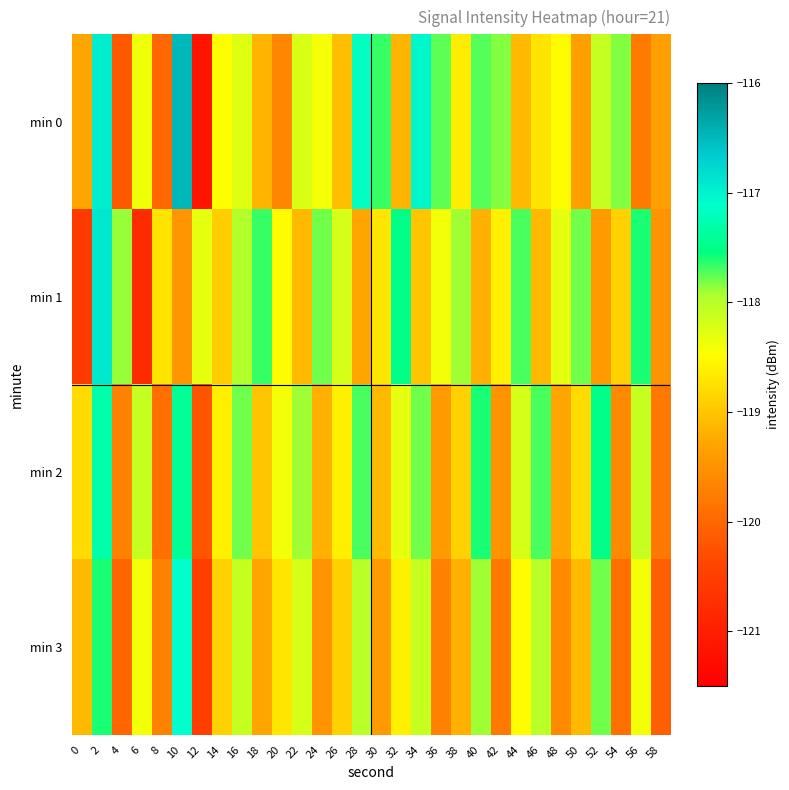

At which category is the sum across all series the highest?

2